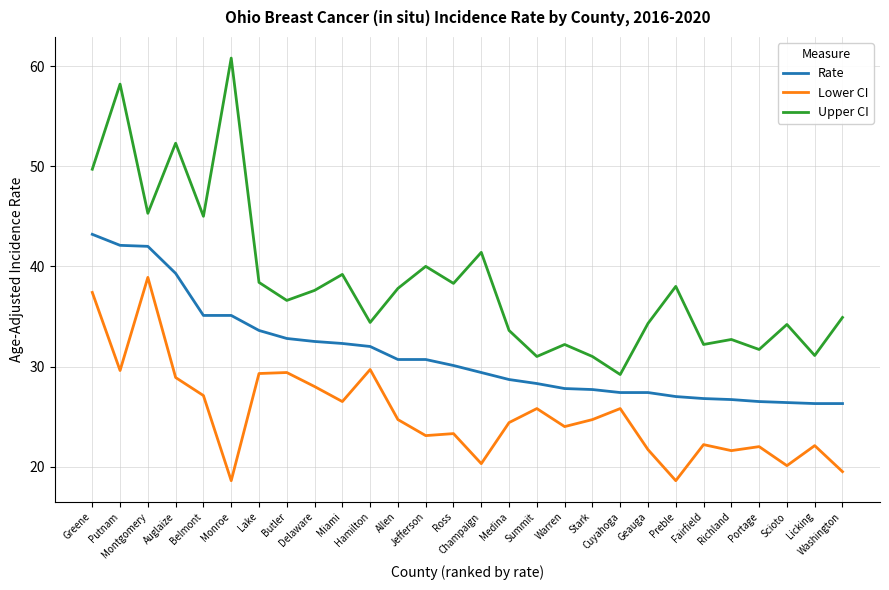

True or false: Lower CI and Upper CI cross at least once.

False